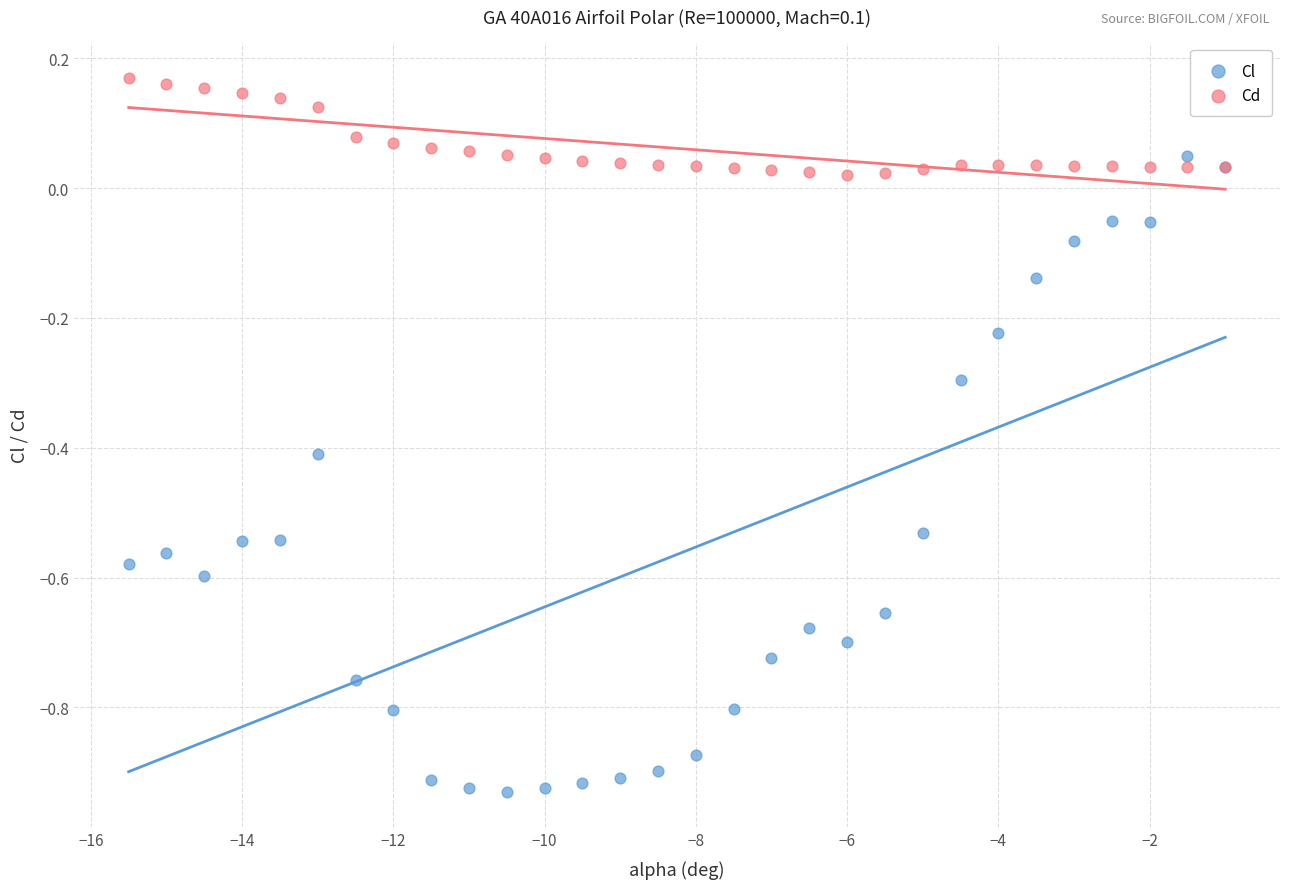

What are all the series names shown in the legend?

Cl, Cd